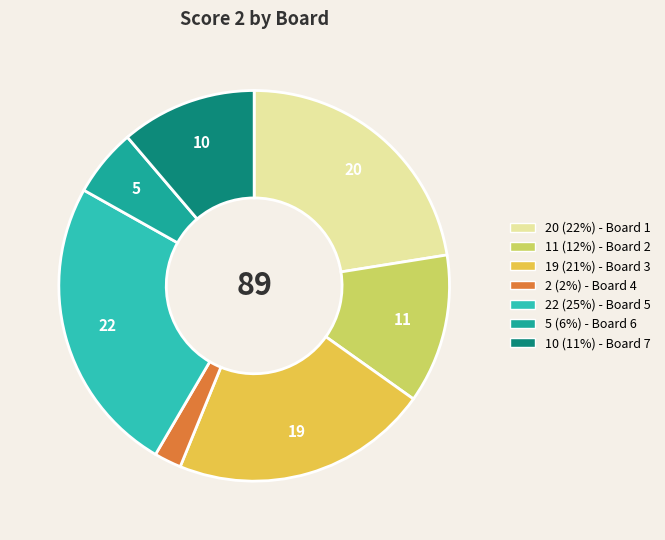

Rank the categories by value from highest to lowest.

22 (25%) - Board 5, 20 (22%) - Board 1, 19 (21%) - Board 3, 11 (12%) - Board 2, 10 (11%) - Board 7, 5 (6%) - Board 6, 2 (2%) - Board 4